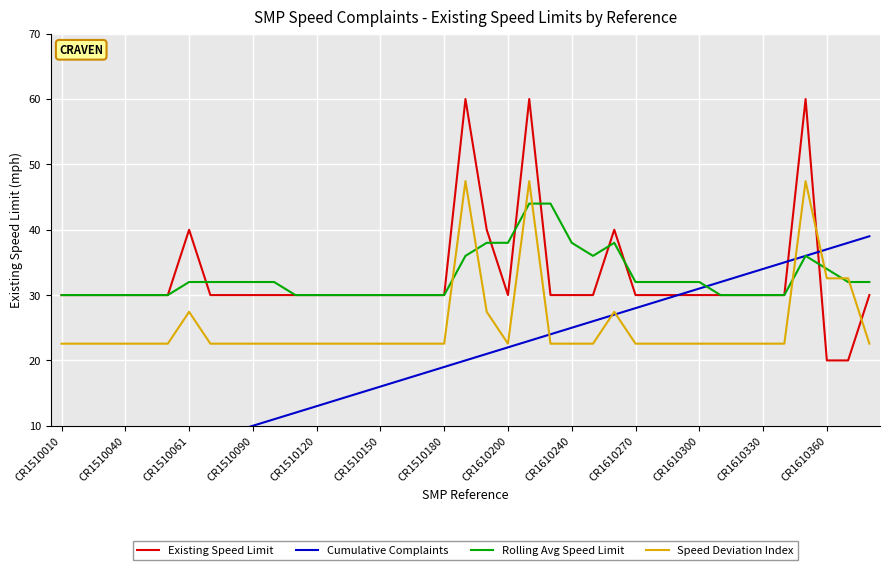

Is this an area chart (filled region under the line)?

No